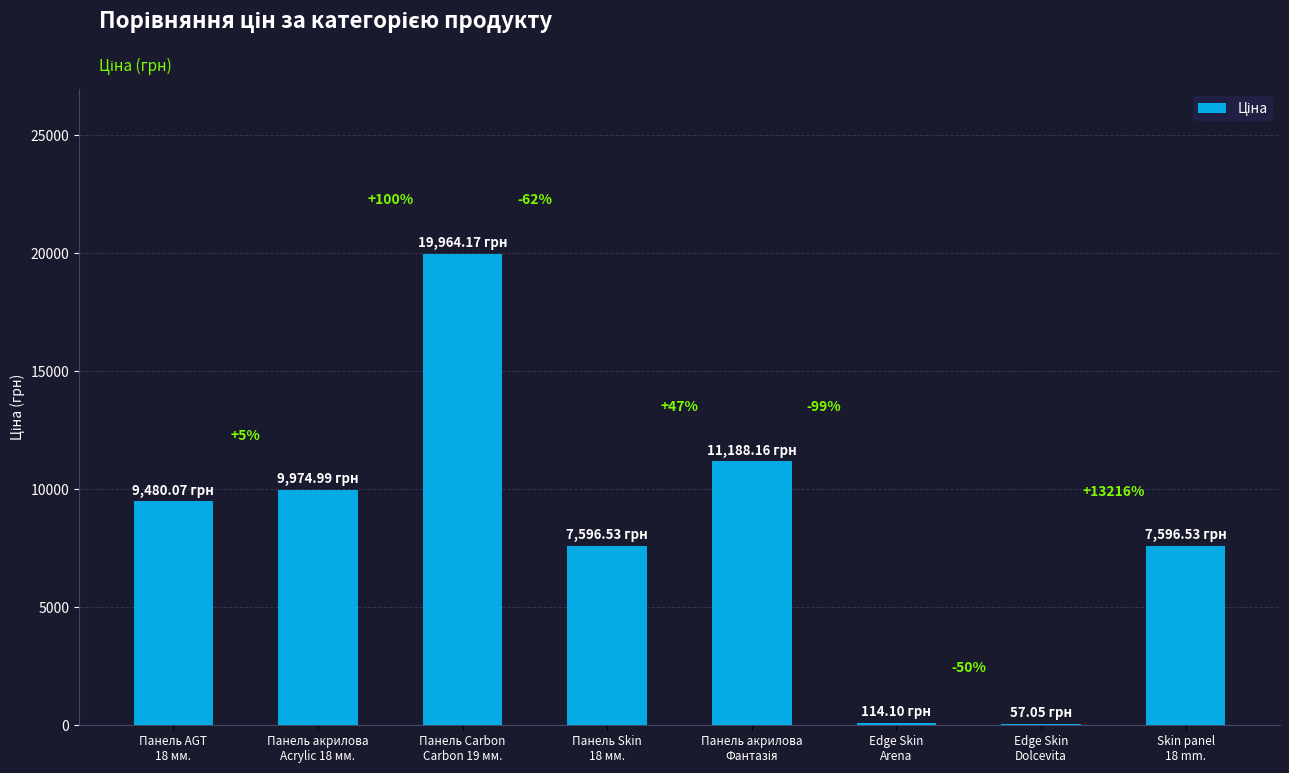

How many values are below 9480?

4